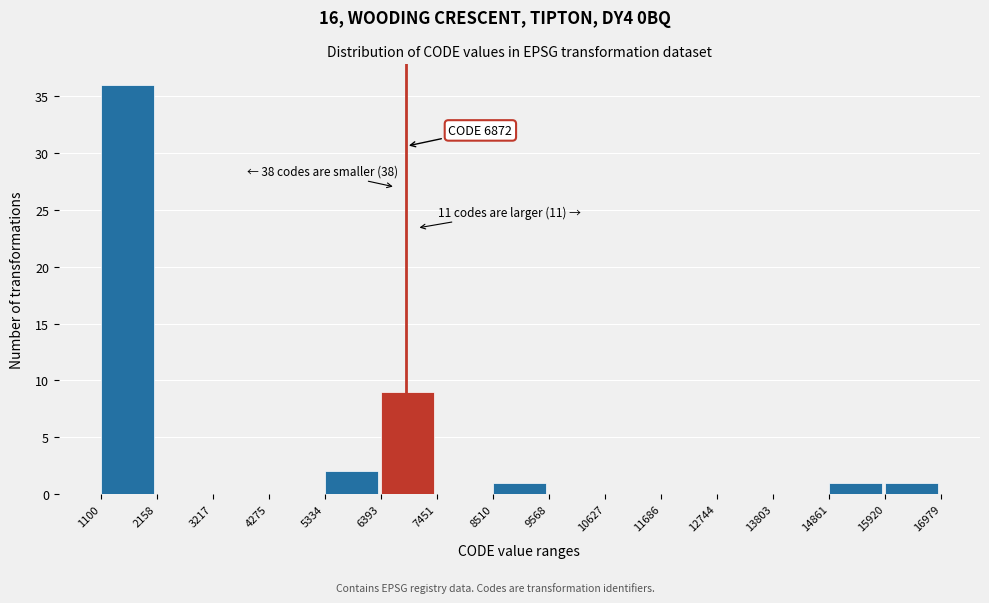

Over which range of the x-axis is the bar tallest?

1100 to 2158